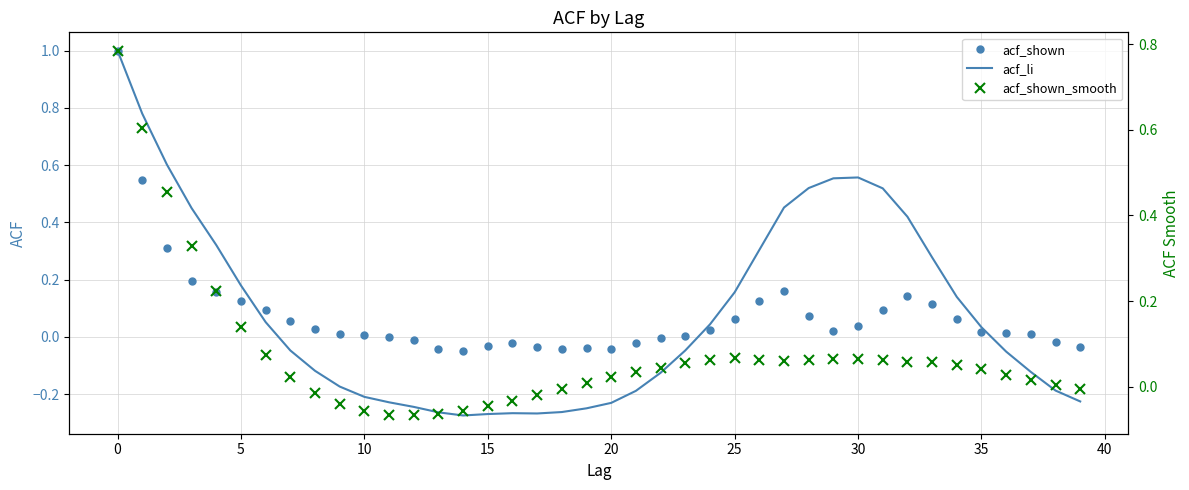

The acf_li series shows 1.0 at 0. True or false?

True